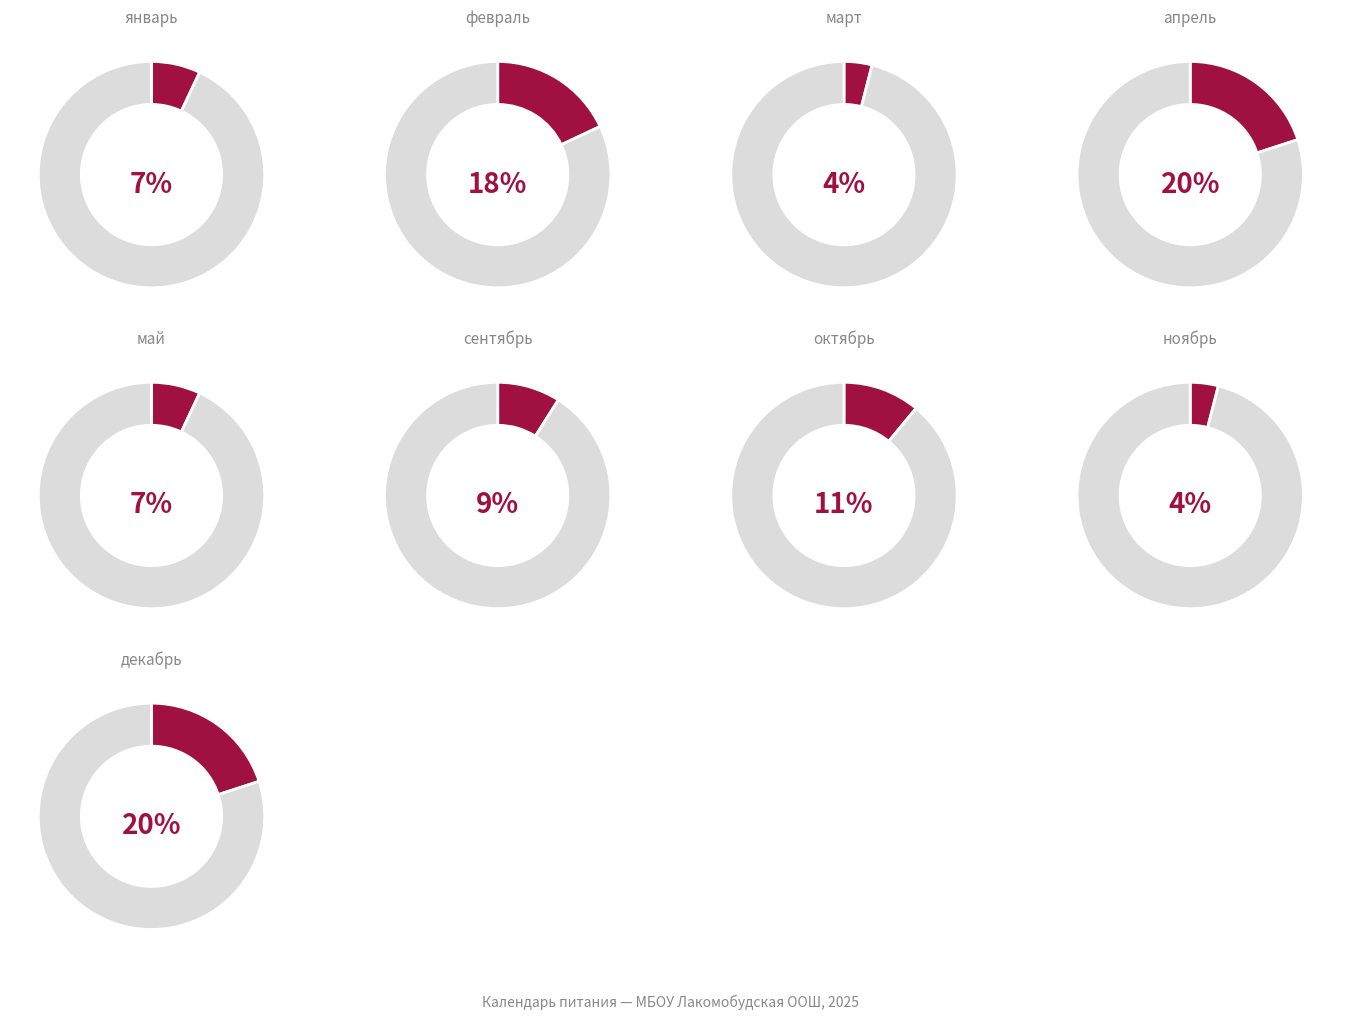

Does февраль account for over 50% of the chart?

No